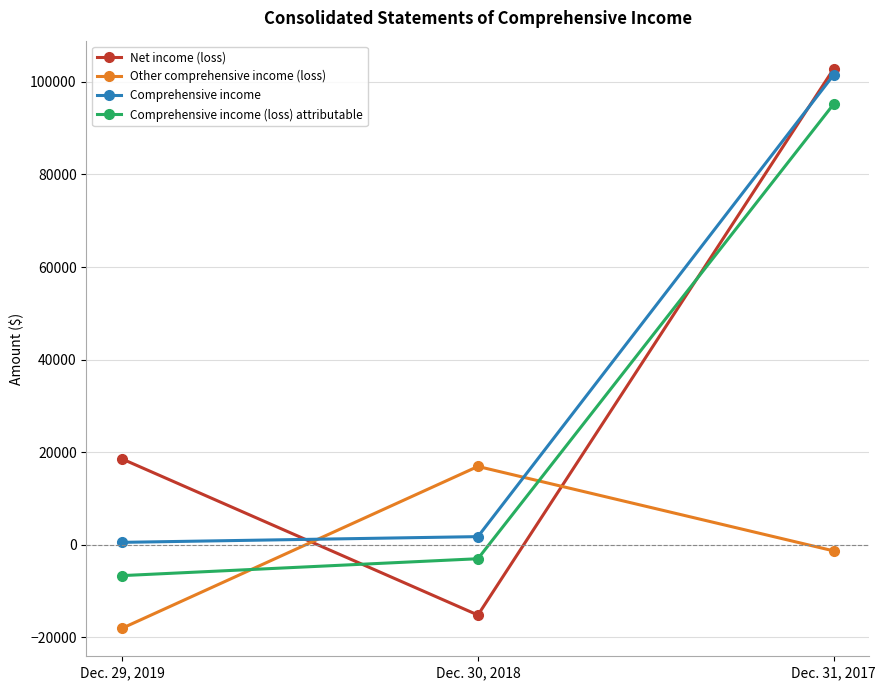

What is the label of the 1st point from the right?

Dec. 31, 2017